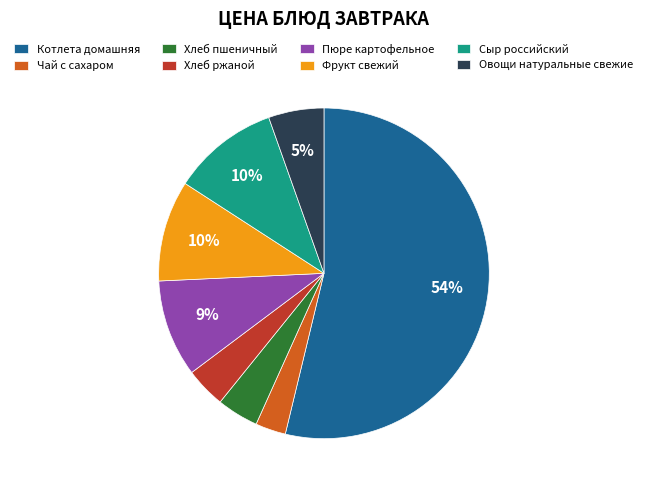

How many segments does this pie chart have?

8